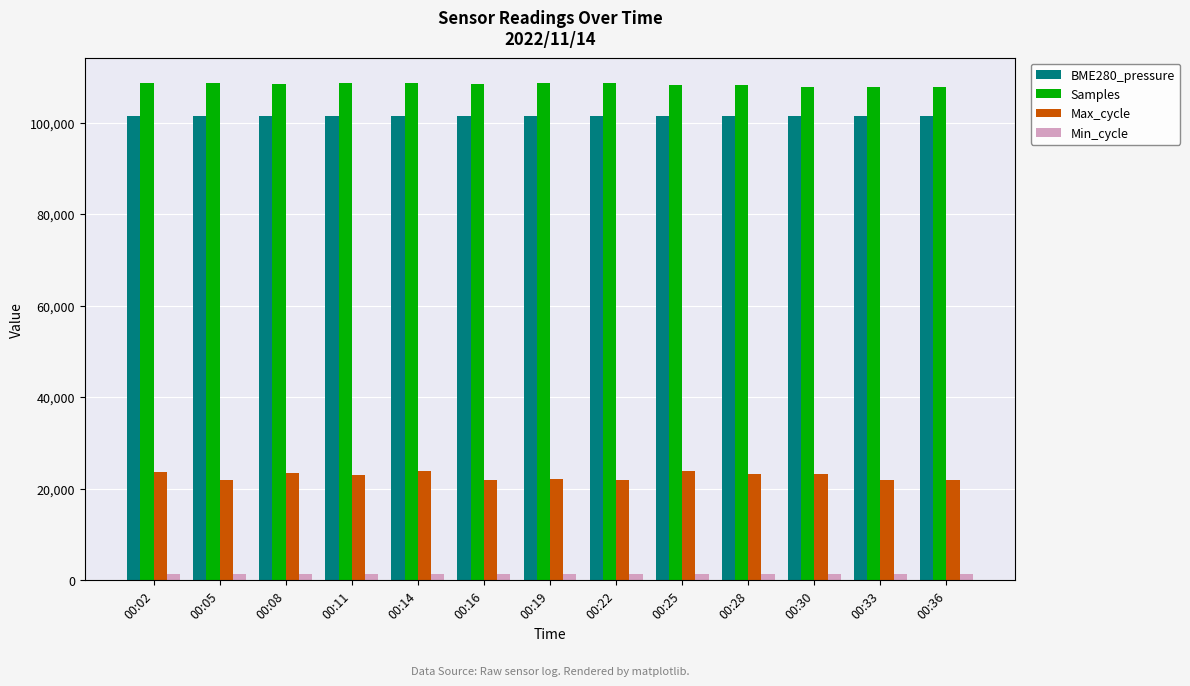

What is the average value of the Min_cycle series?

1276.0